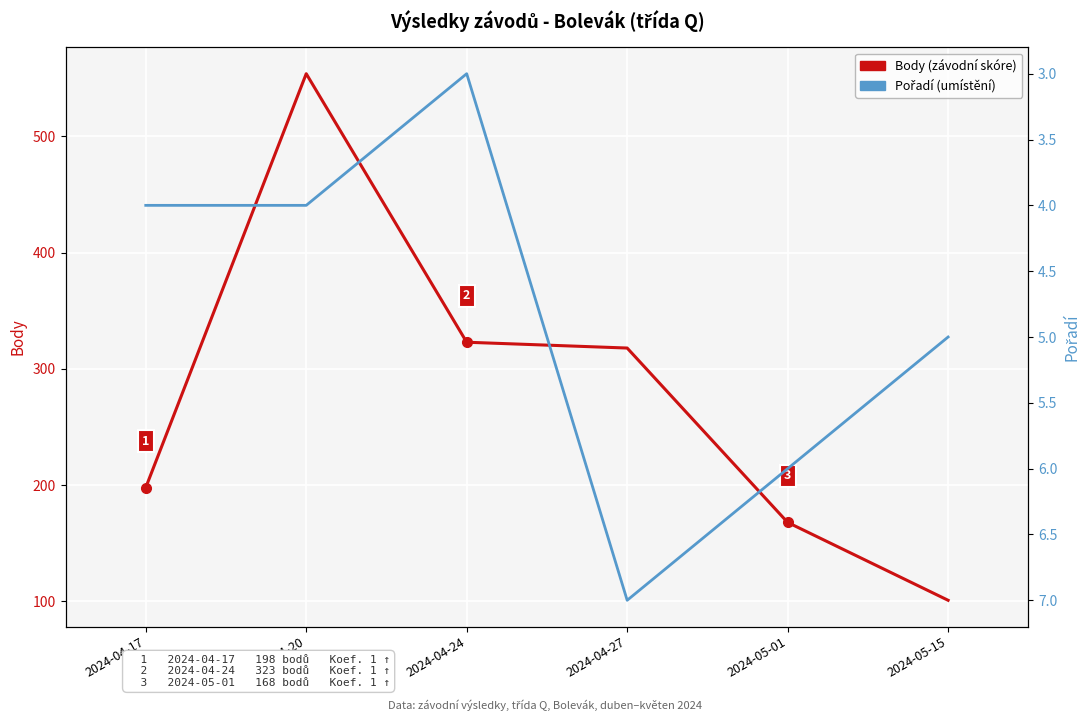

The Body (závodní skóre) series shows 237 at 2024-04-20. True or false?

False